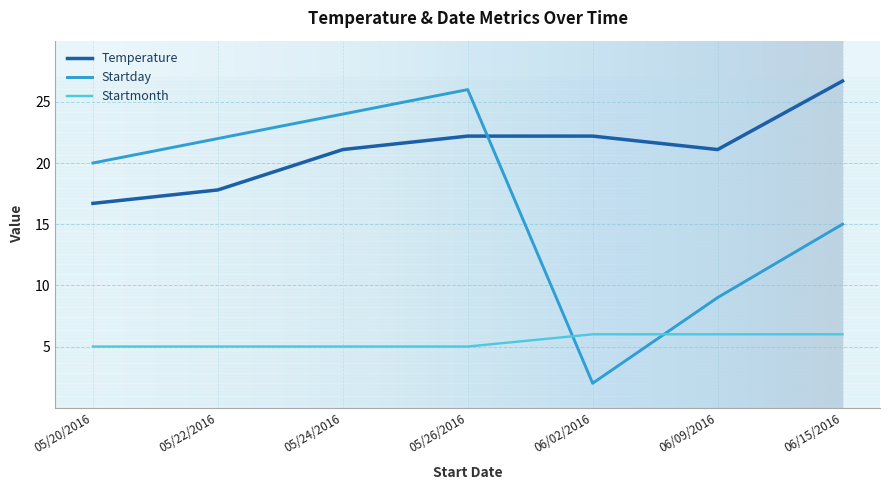

What are all the series names shown in the legend?

Temperature, Startday, Startmonth